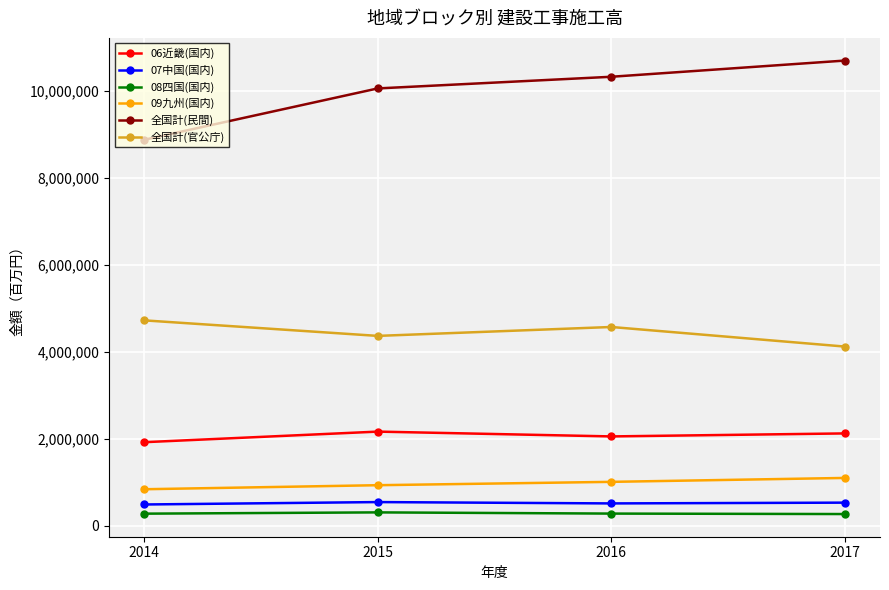

What is the sum of all 08四国(国内) values?

1117679